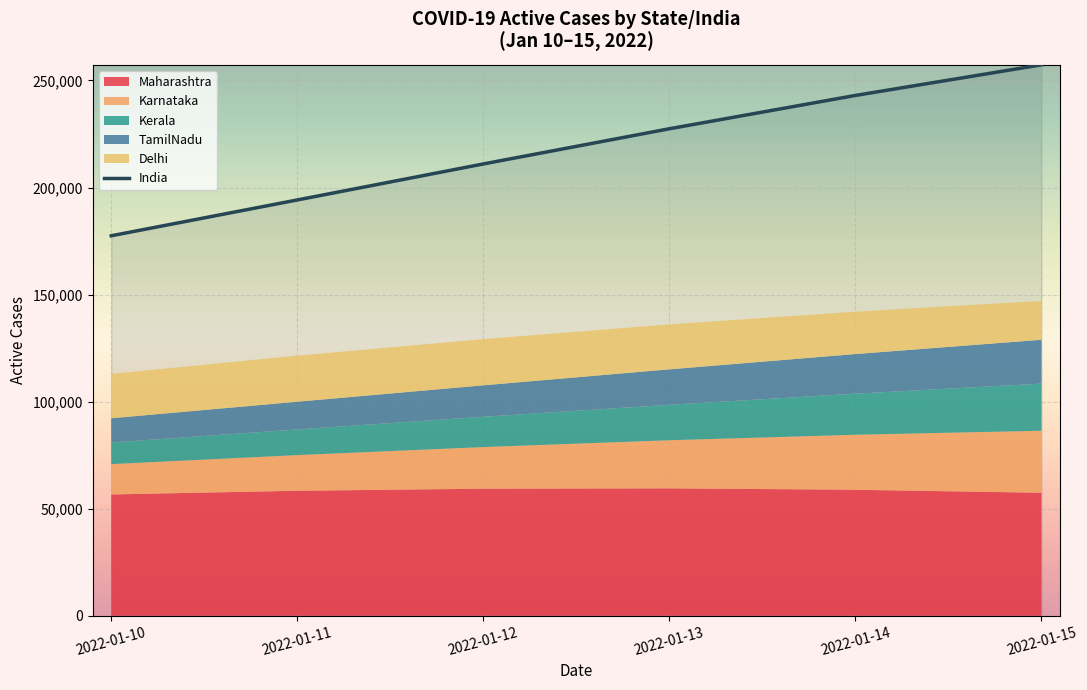

Which category has the lowest value in the India series?

2022-01-10